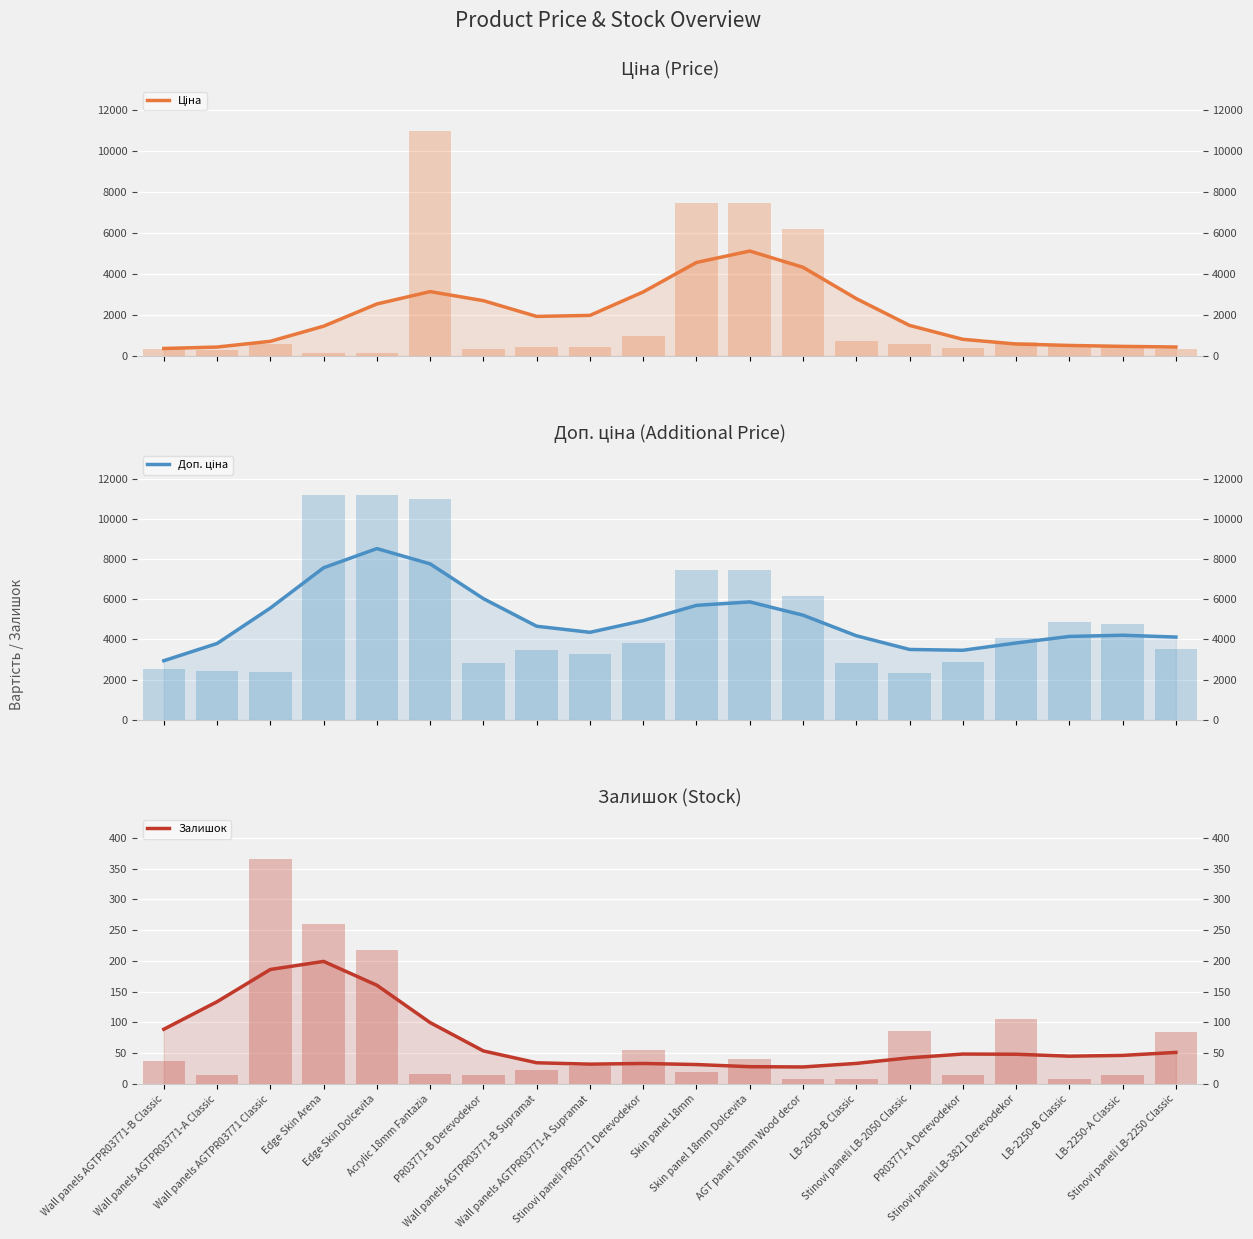

What is the difference between the highest and lowest values at Stinovi paneli PR03771 Derevodekor?

4905.2